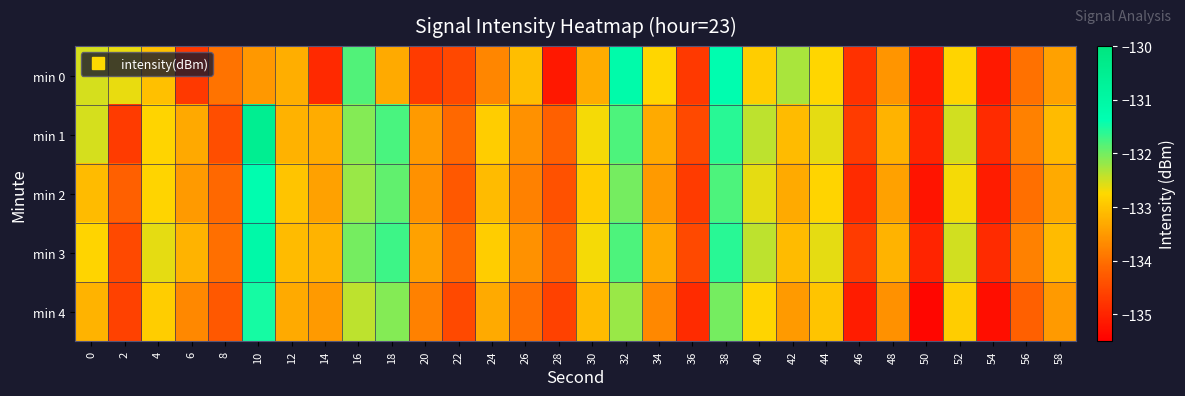

How many series are shown in this chart?

5